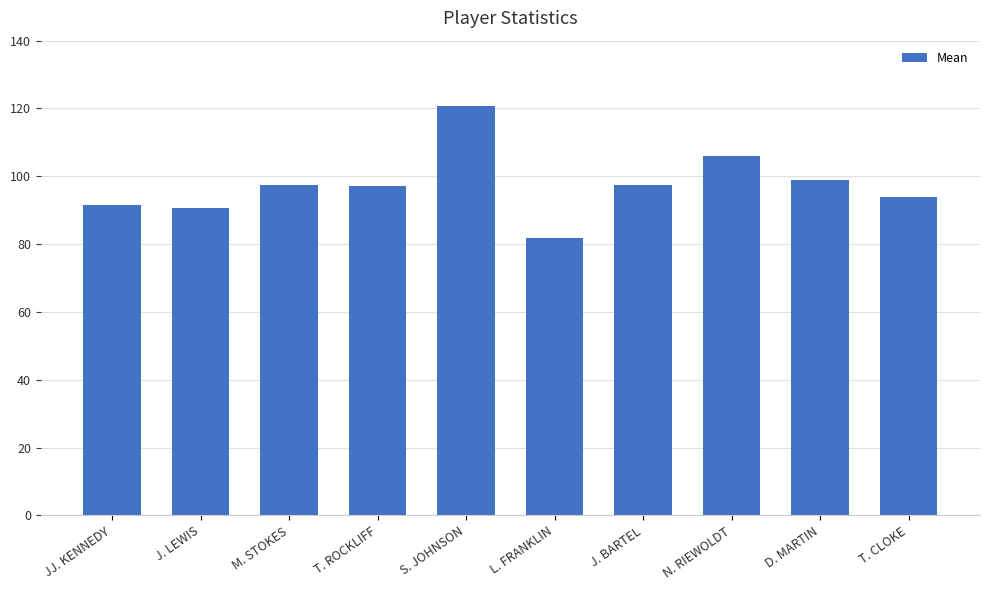

The chart shows a value of 99.0 at D. MARTIN. True or false?

True